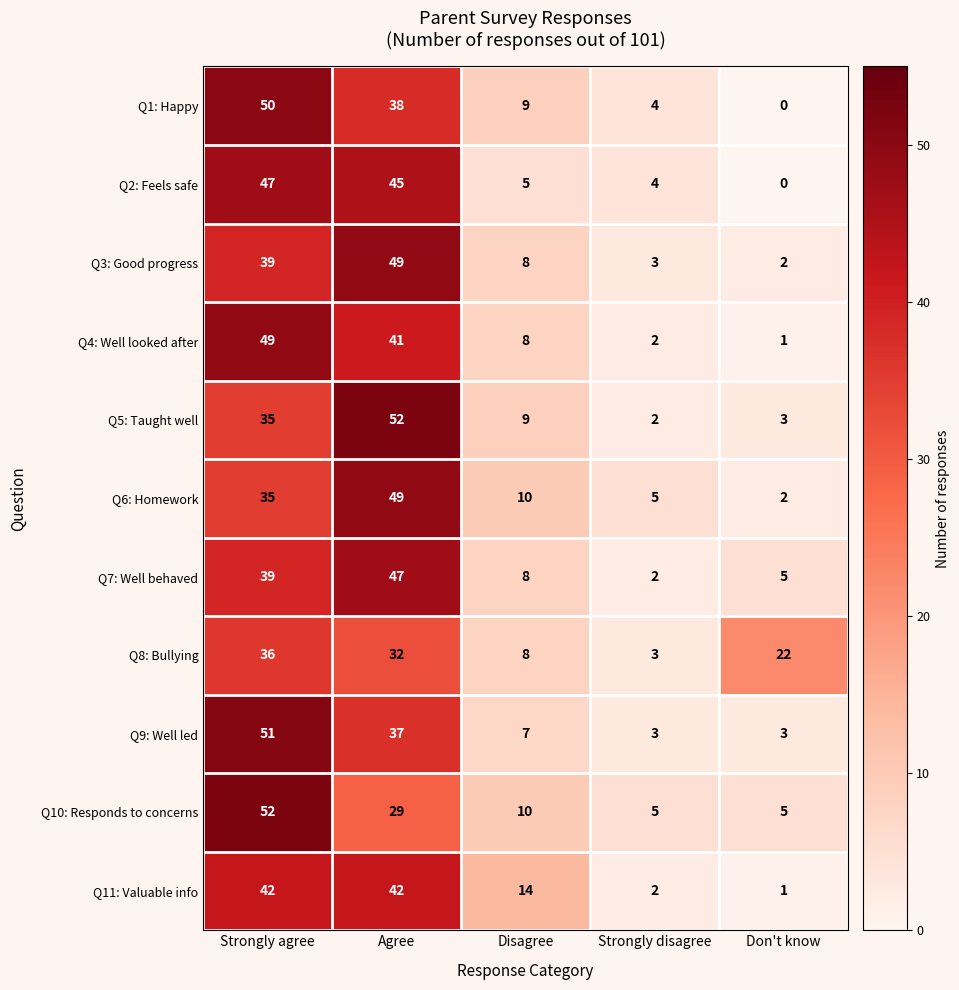

Where is Q9: Well led nearest to the value 27?

Agree